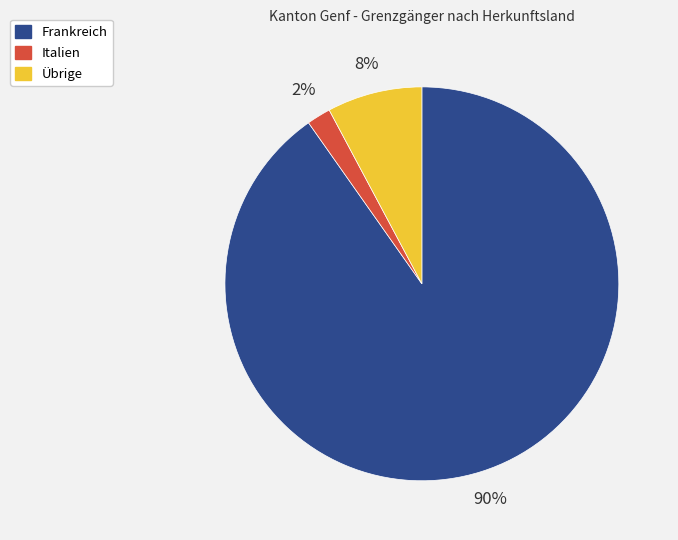

Does any single category account for the majority?

Yes